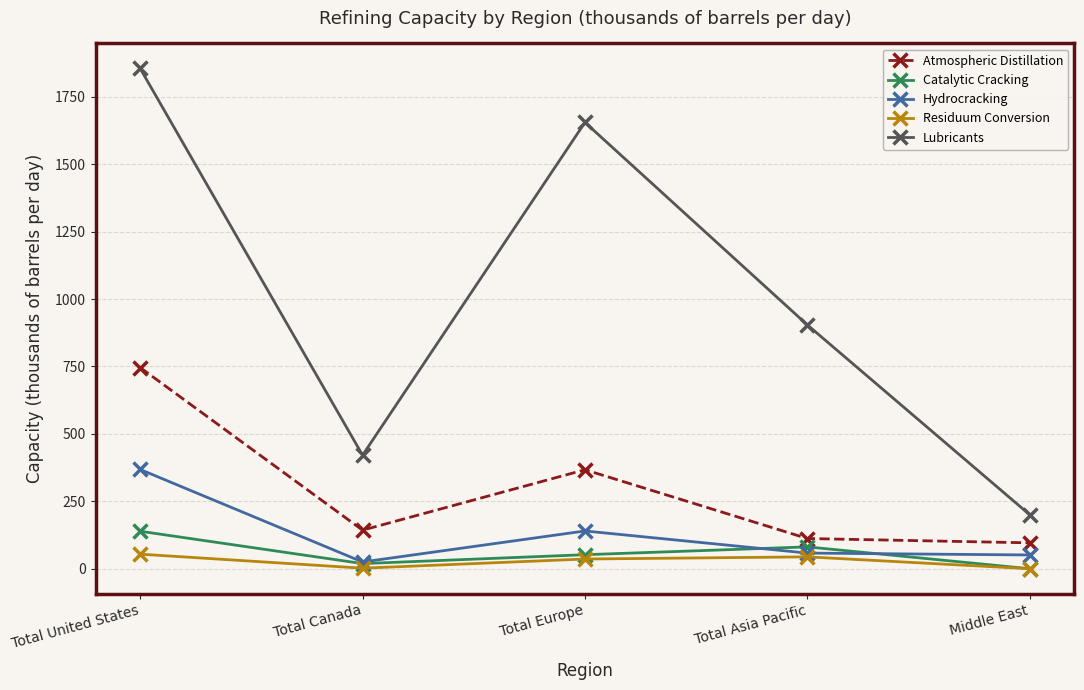

Between Total United States and Total Europe, which series saw the biggest shift?

Atmospheric Distillation